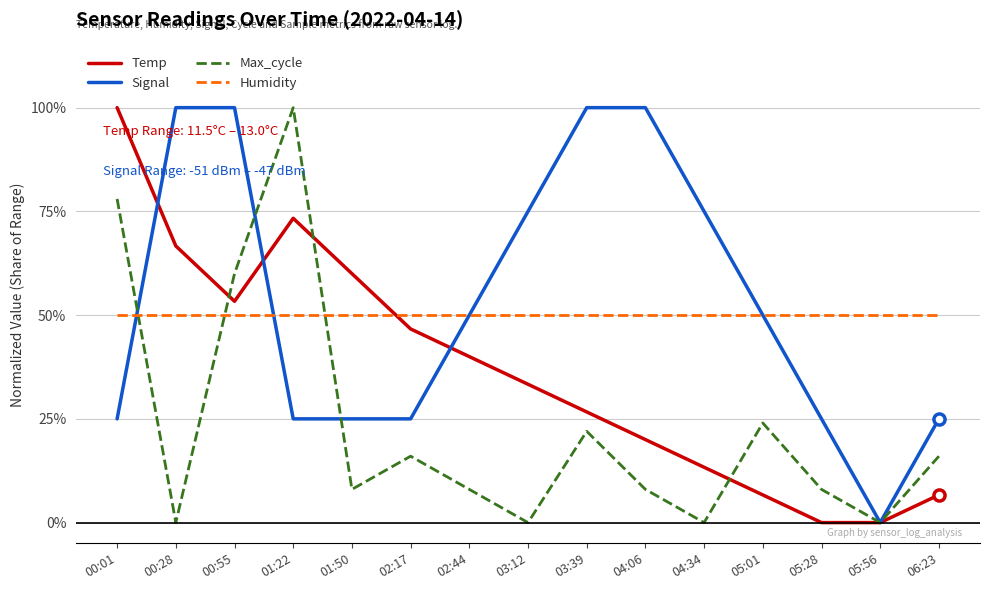

How many interior local peaks does the Max_cycle series have?

4